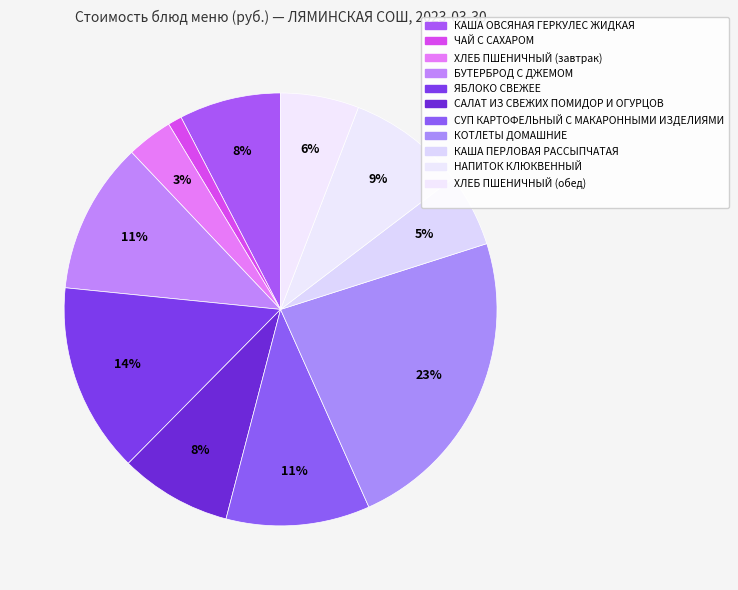

Which category has the smallest portion of the pie?

ЧАЙ С САХАРОМ